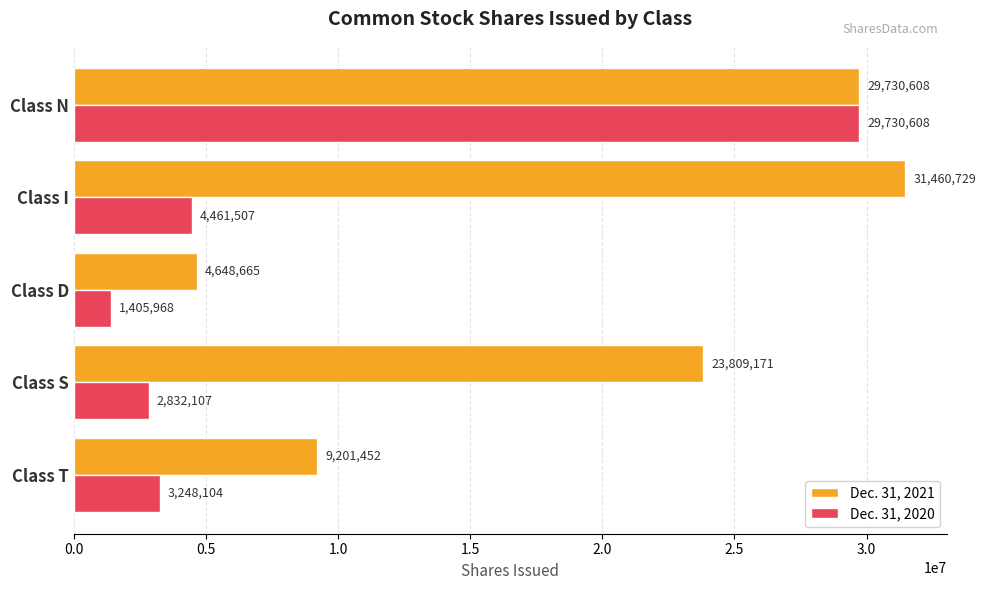

Is the value of Dec. 31, 2021 at Class T greater than the value of Dec. 31, 2020 at Class N?

No